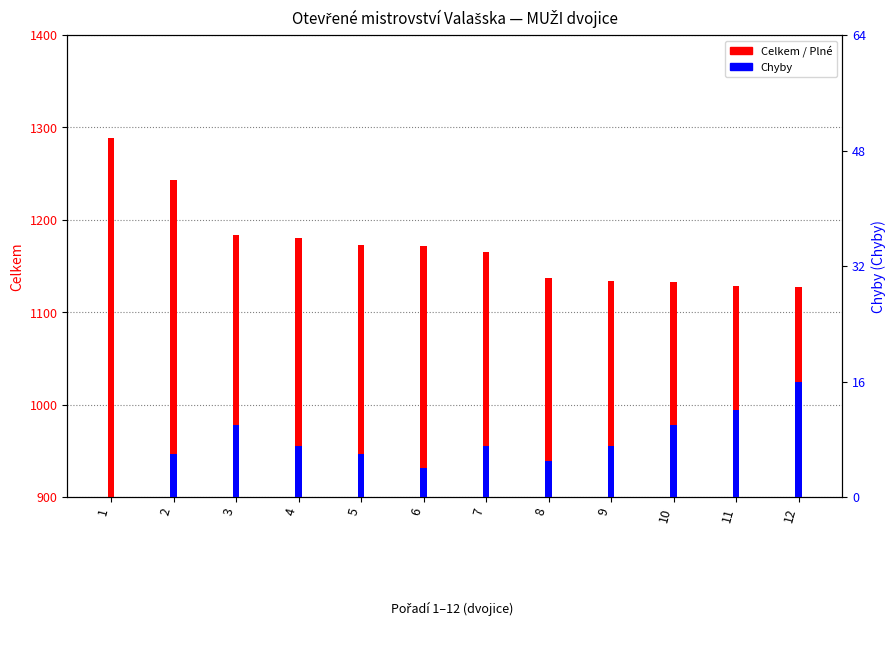

What is the sum of the Chyby values at 12 and 7?

23